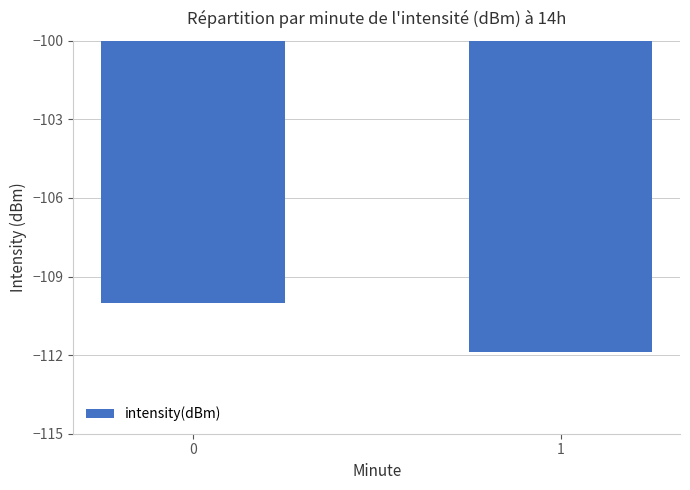

Which label corresponds to the smallest value in the chart?

1